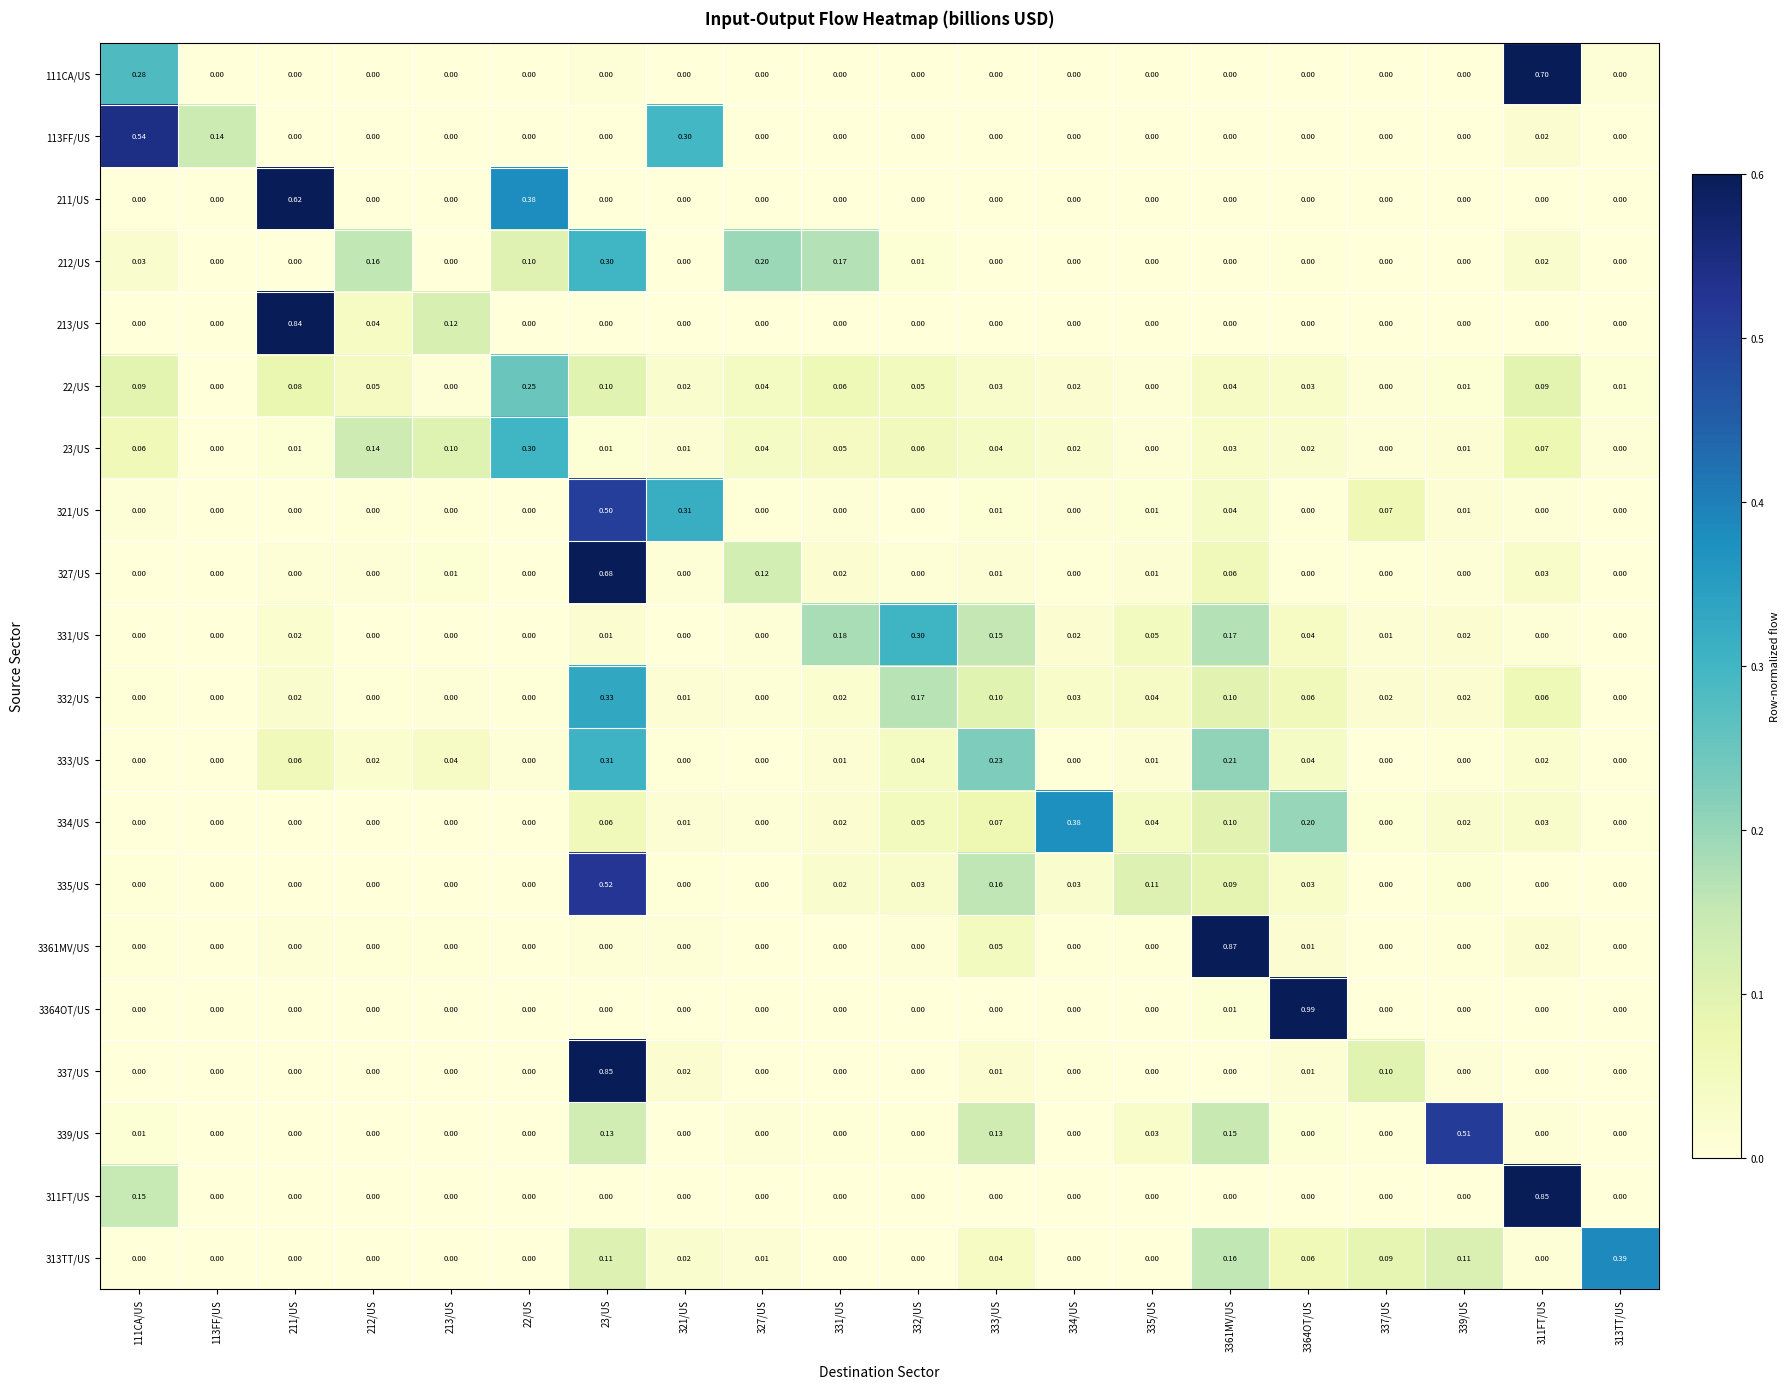

Is the value of 335/US at 333/US greater than the value of 332/US at 327/US?

Yes